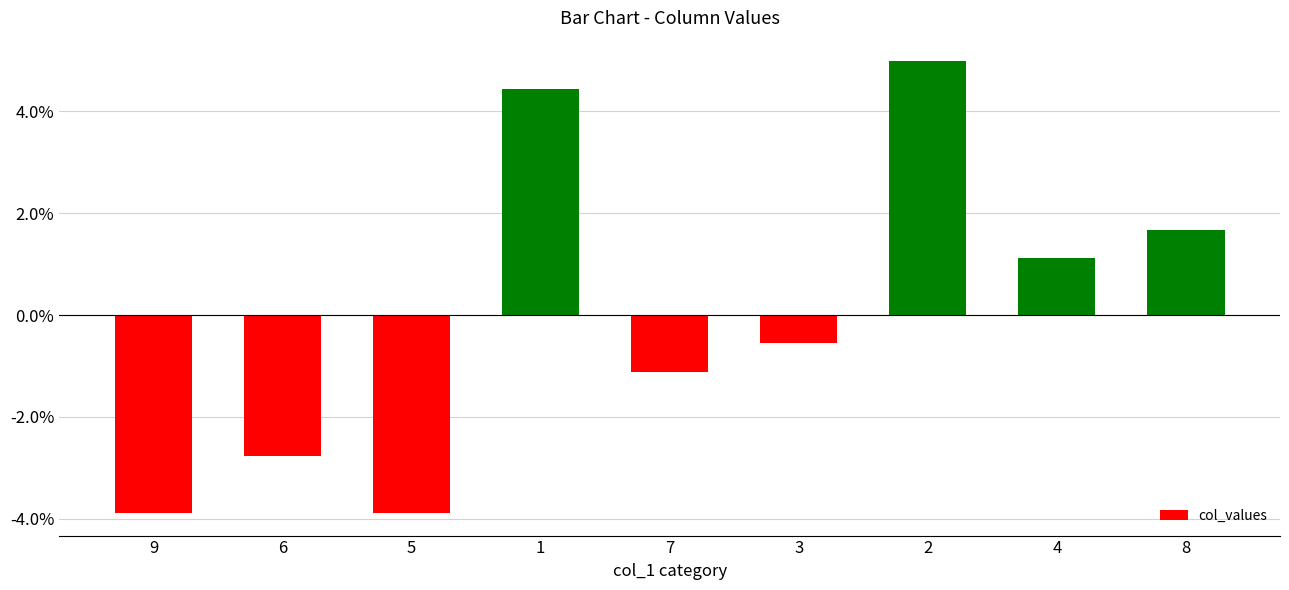

True or false: the data shows 0.1 at 2.

True